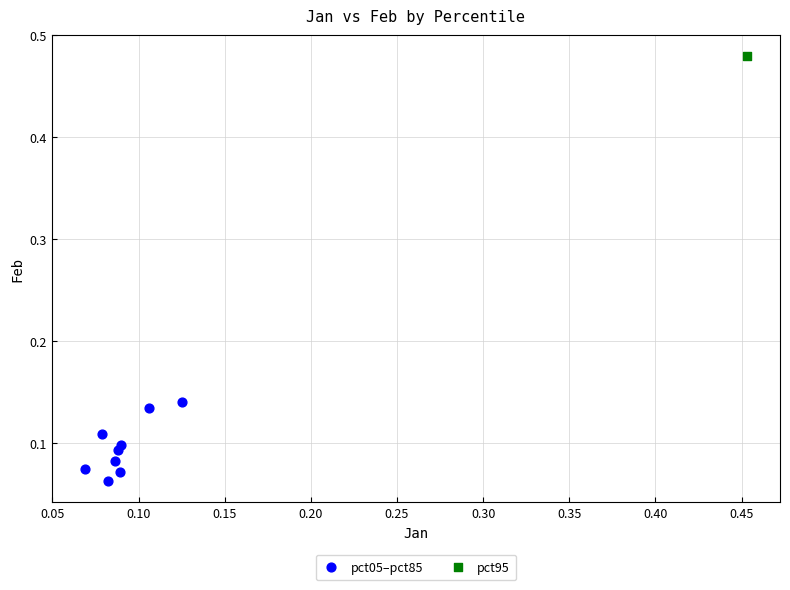

What are all the series names shown in the legend?

pct05–pct85, pct95